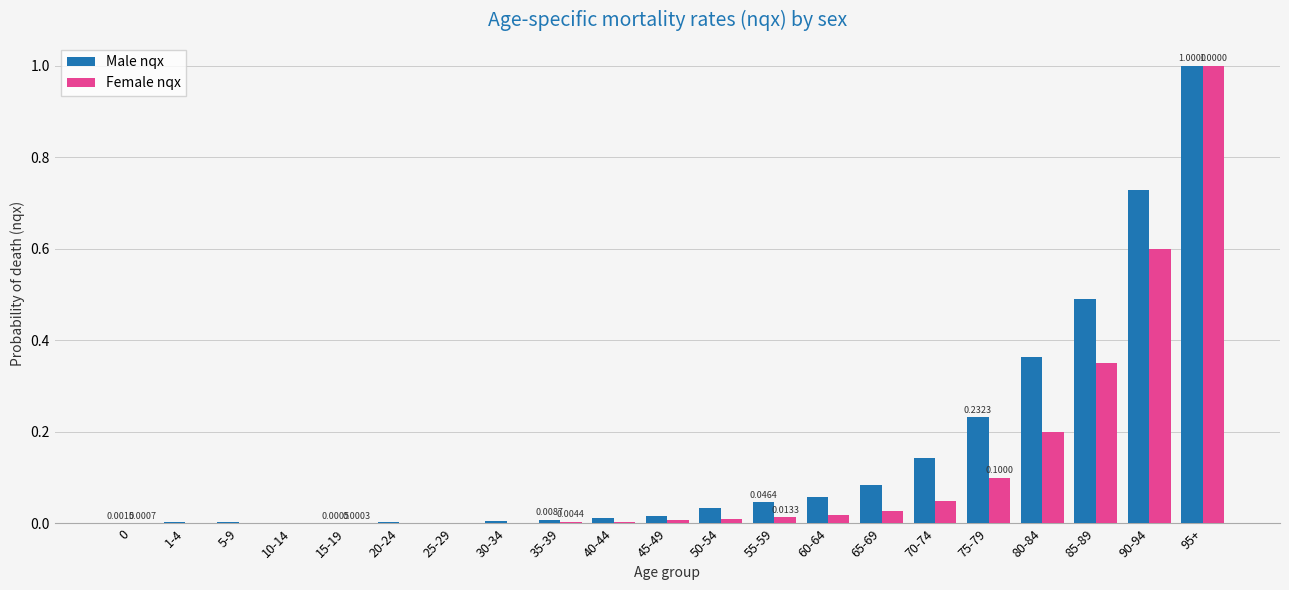

Between 20-24 and 70-74, which series saw the biggest shift?

Male nqx